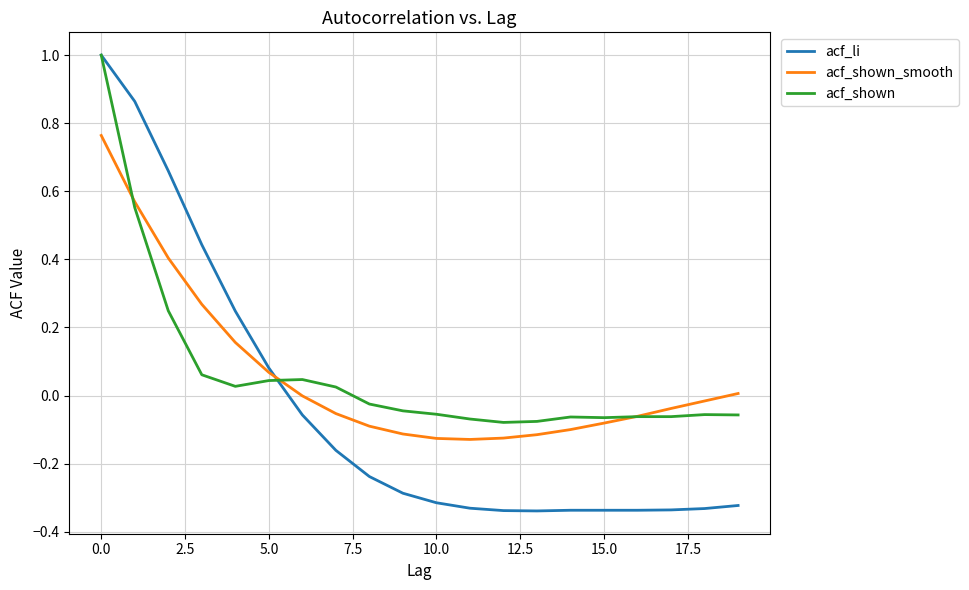

Which series has the widest spread of values?

acf_li